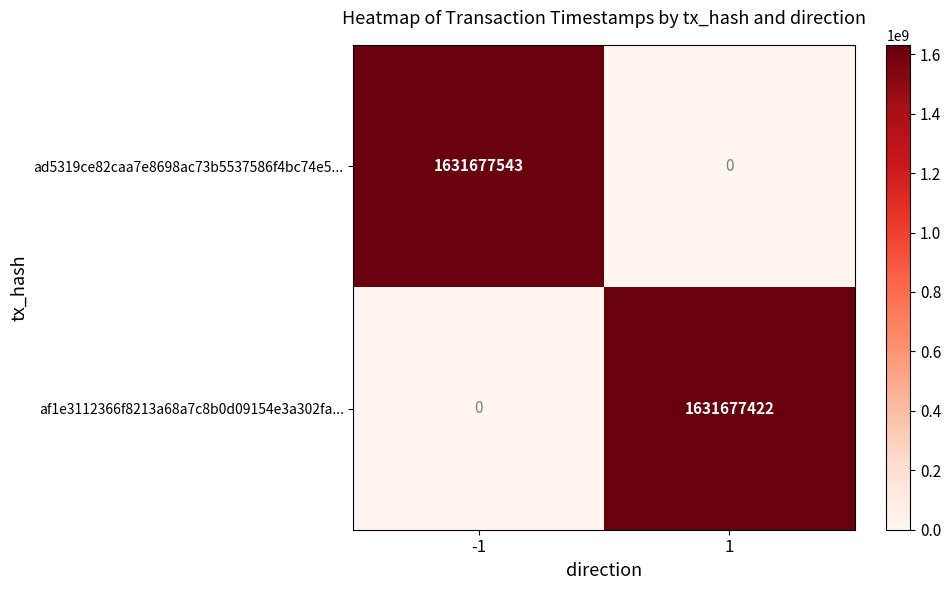

Which series changed the most between -1 and 1?

ad5319ce82caa7e8698ac73b5537586f4bc74e5...